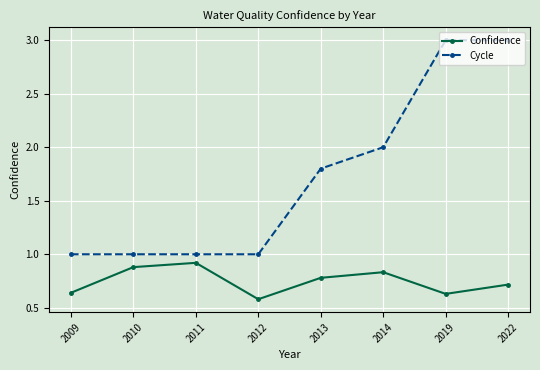

Between 2013 and 2022, which series saw the biggest shift?

Cycle